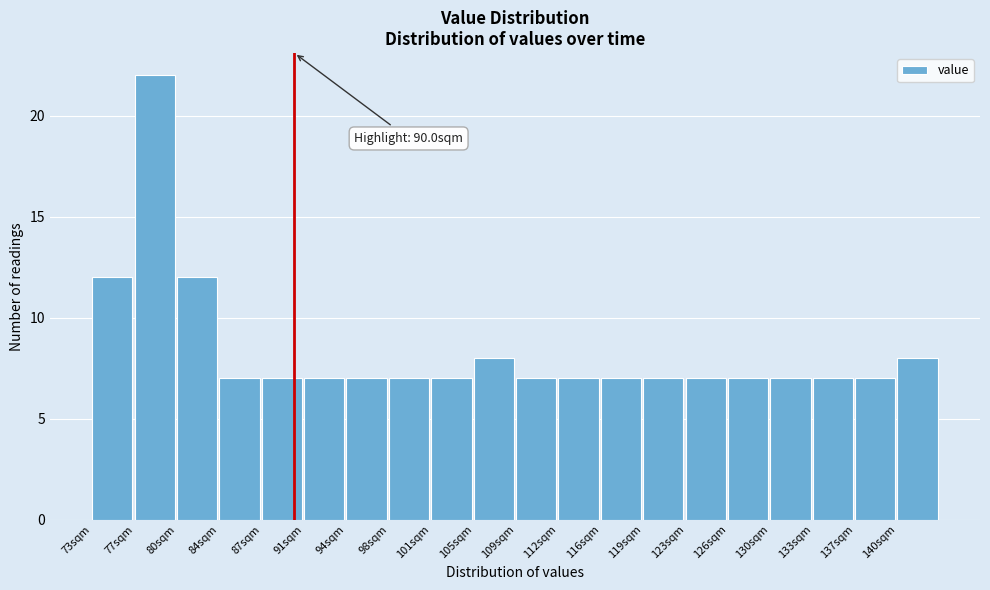

Which range on the x-axis has the tallest bar?

76.5 to 80.0